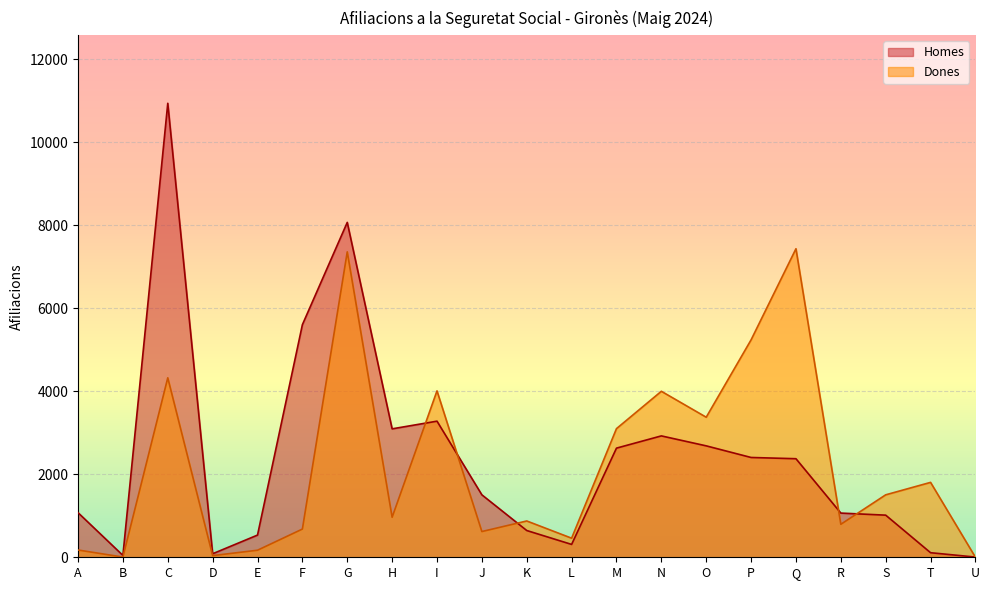

What is the lowest value of the Homes series?

5